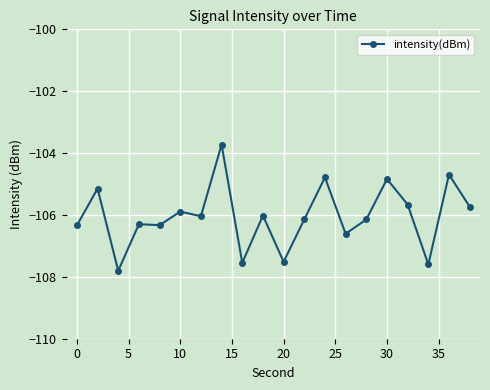

True or false: the data has more than 1 interior local peaks.

True